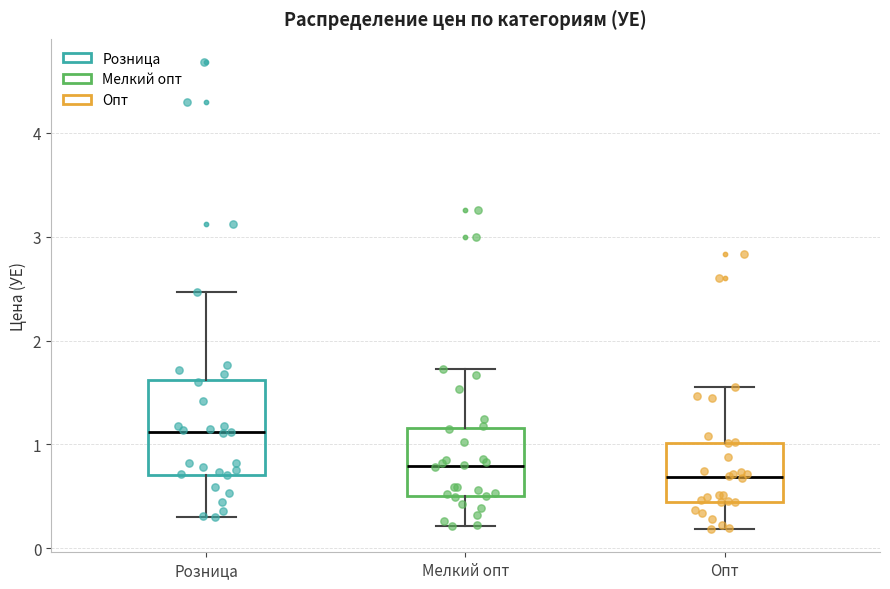

Reading left to right, transcribe this box plot: for each box, give where its median line is, the range the box spans, and where its two whiskers end, as read against the y-axis. The values are not printed on the chart, so give them approximately, as read against the axis.

Розница: median 1.1, box 0.7 to 1.6, whiskers 0.3 to 2.5
Мелкий опт: median 0.8, box 0.5 to 1.2, whiskers 0.2 to 1.7
Опт: median 0.7, box 0.4 to 1.0, whiskers 0.2 to 1.6